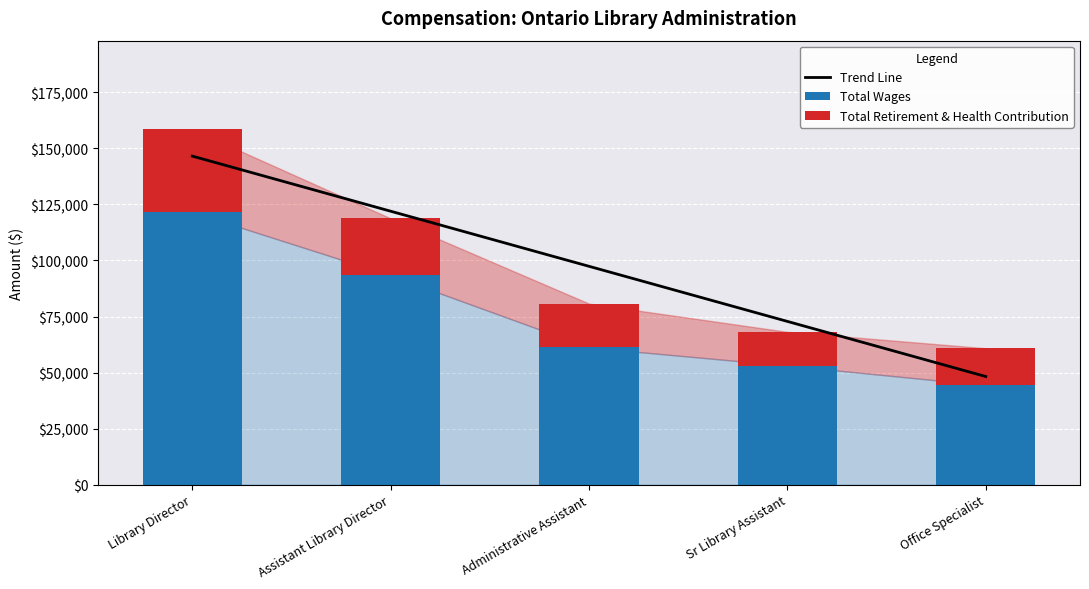

Where is Total Retirement & Health Contribution nearest to the value 25968?

Assistant Library Director